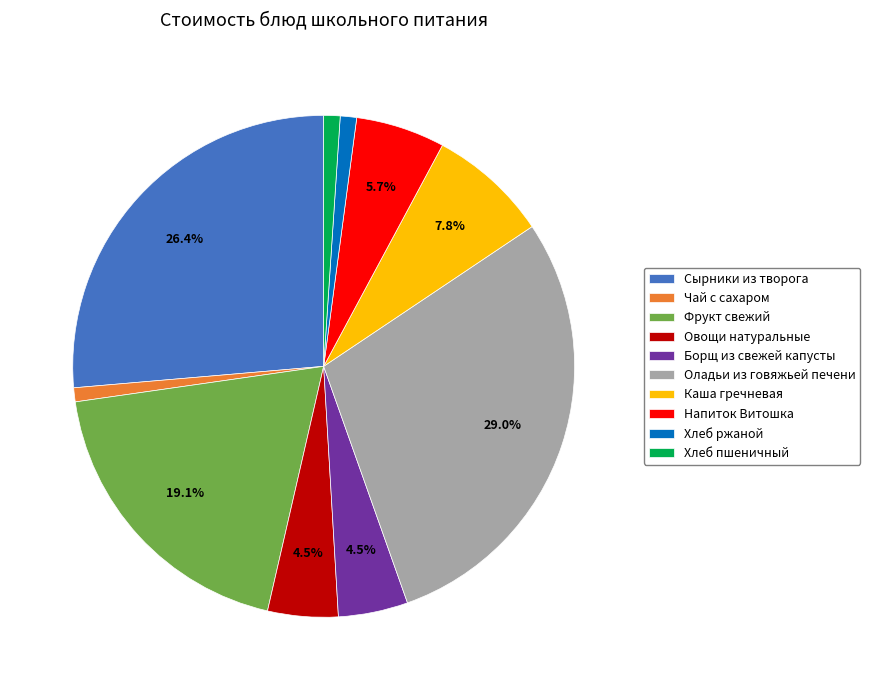

Is there any slice that represents more than half of the pie?

No